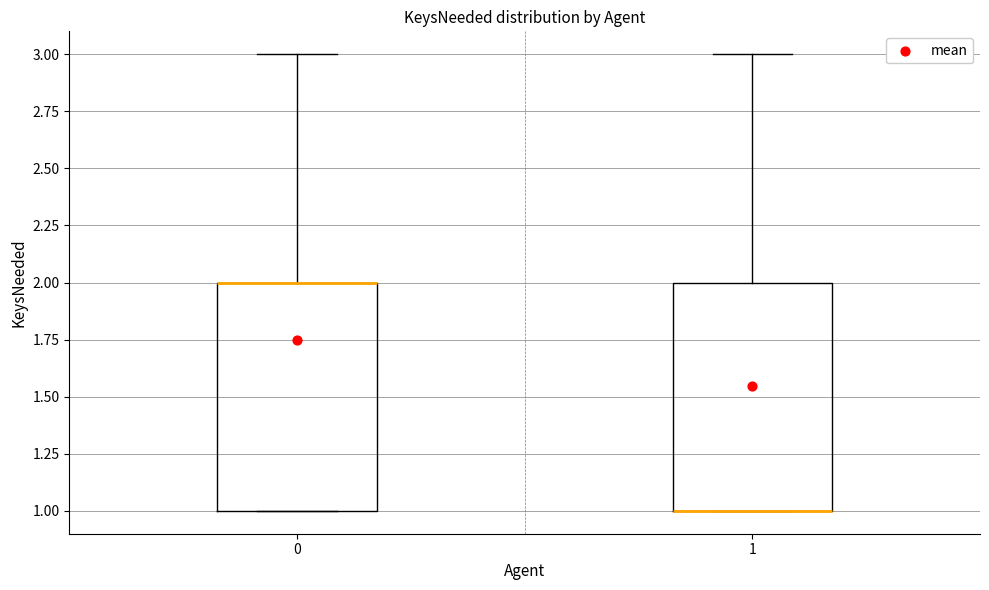

Reading left to right, read every box against the y-axis: the position of its median line, the range the box covers, and the ends of its whiskers. The values are not printed on the chart, so give them approximately, as read against the axis.

0: median 2 (drawn on the box's upper edge), box 1 to 2, whiskers 1 to 3
1: median 1 (drawn on the box's lower edge), box 1 to 2, whiskers 1 to 3